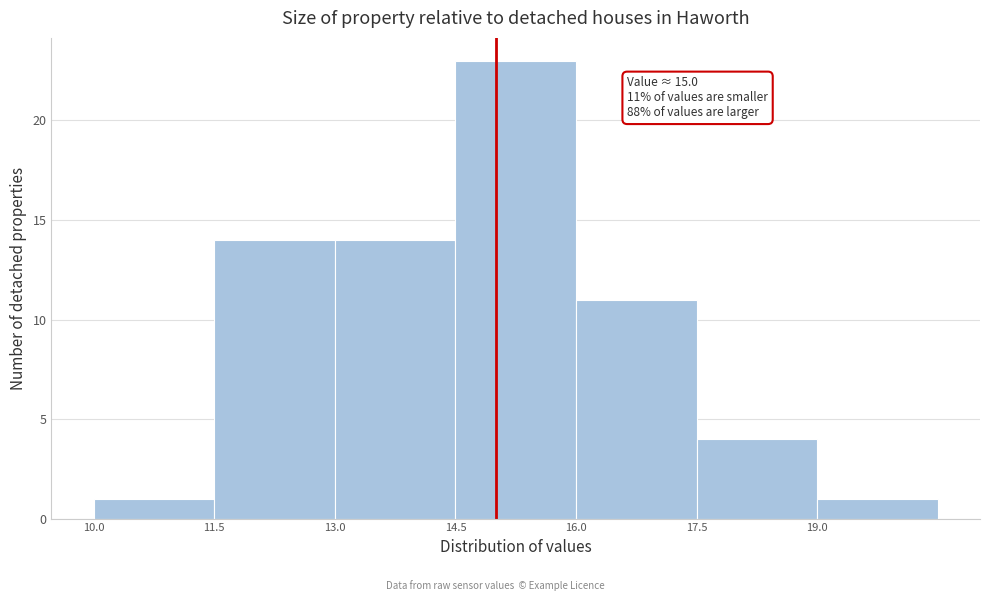

Which range on the x-axis has the tallest bar?

14.5 to 16.0